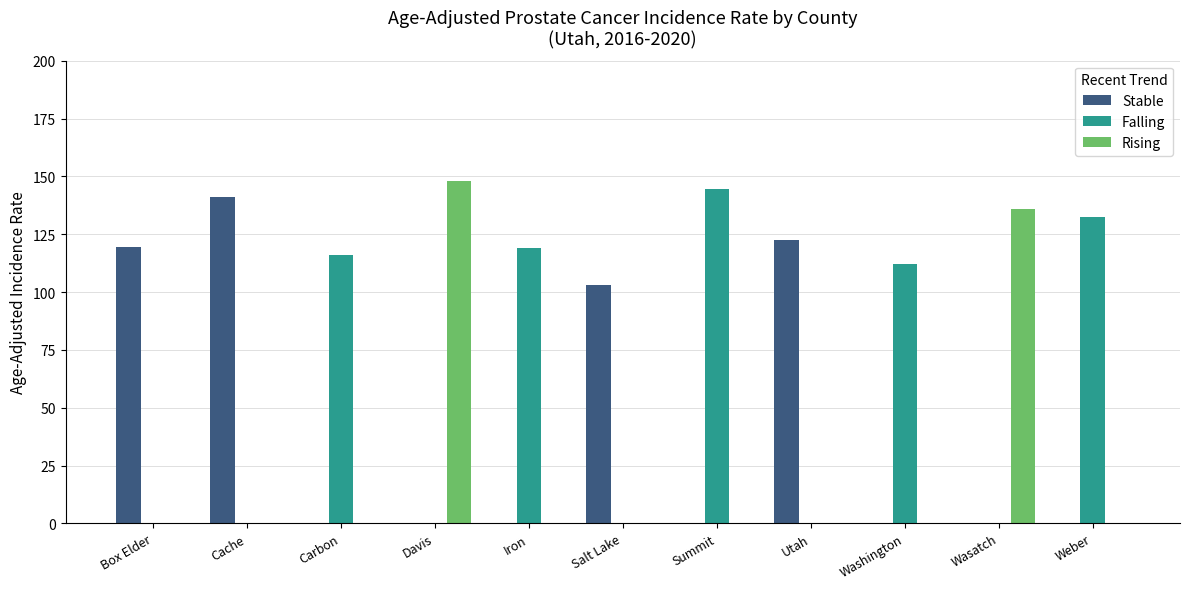

What are all the series names shown in the legend?

Stable, Falling, Rising